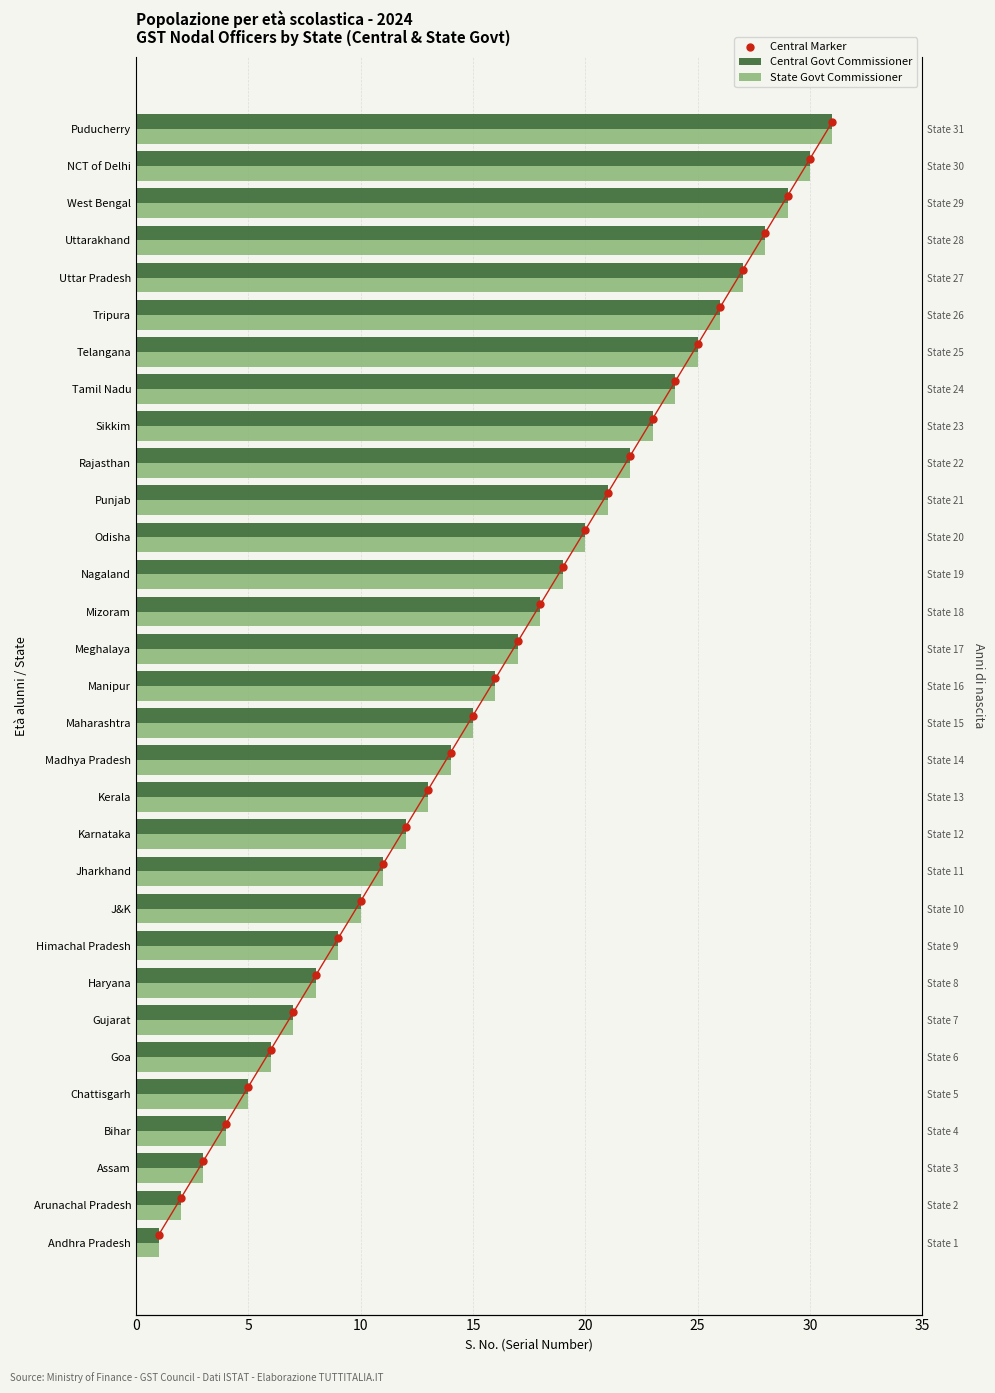

Which series reaches the maximum Y coordinate?

Central Govt Commissioner